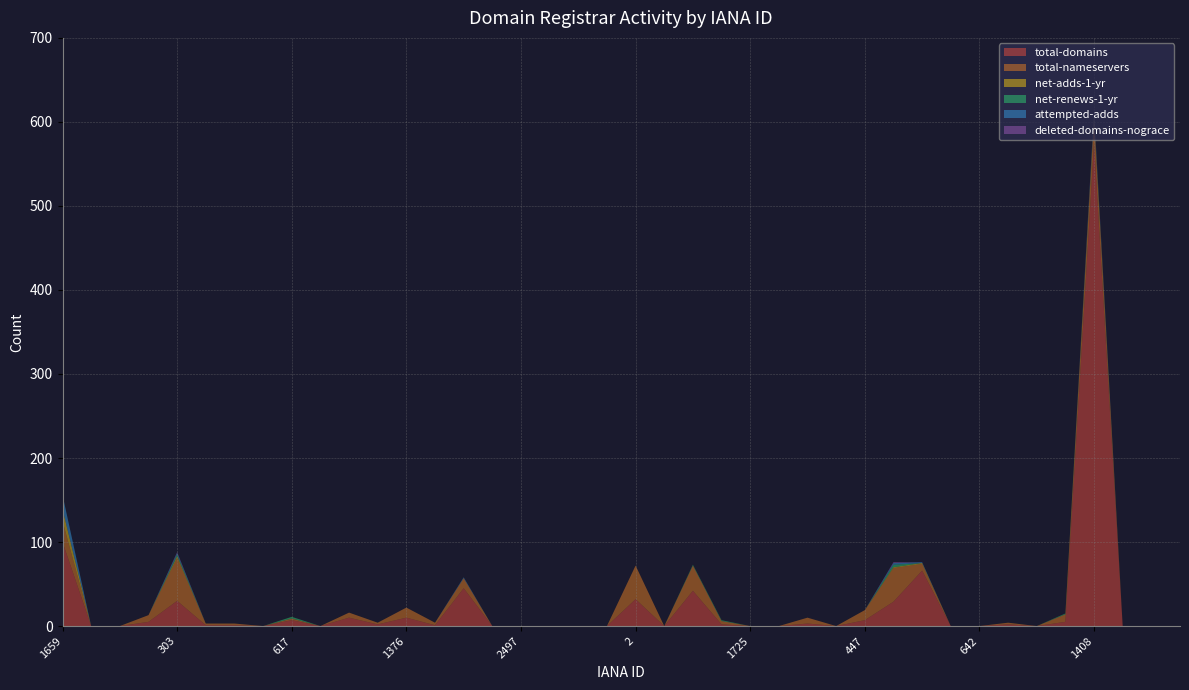

Reading left to right, list all the values displayed in this chart.

total-domains: 1659=100	1723=0	1739=0	1857=5	303=30	444=1	460=1	471=0	617=7	637=0	675=10	1362=2	1376=10	1403=1	1443=45	1454=0	2497=0	2501=0	2917=0	9996=0	2=32	1862=0	1647=42	1666=2	1725=0	1745=0	1860=3	424=0	447=7	463=29	472=66	623=0	642=0	696=2	1366=0	1383=5	1408=575	1446=0	1460=0	2498=0
total-nameservers: 1659=25	1723=0	1739=0	1857=8	303=51	444=2	460=2	471=0	617=2	637=0	675=6	1362=2	1376=12	1403=3	1443=12	1454=0	2497=0	2501=0	2917=0	9996=0	2=40	1862=0	1647=30	1666=4	1725=0	1745=0	1860=7	424=0	447=12	463=40	472=8	623=0	642=0	696=2	1366=0	1383=9	1408=30	1446=0	1460=0	2498=0
net-adds-1-yr: 1659=14	1723=0	1739=0	1857=0	303=2	444=0	460=0	471=0	617=0	637=0	675=0	1362=0	1376=0	1403=0	1443=0	1454=0	2497=0	2501=0	2917=0	9996=0	2=0	1862=0	1647=0	1666=0	1725=0	1745=0	1860=0	424=0	447=0	463=1	472=1	623=0	642=0	696=0	1366=0	1383=0	1408=1	1446=0	1460=0	2498=0
net-renews-1-yr: 1659=0	1723=0	1739=0	1857=0	303=2	444=0	460=0	471=0	617=2	637=0	675=0	1362=0	1376=0	1403=0	1443=0	1454=0	2497=0	2501=0	2917=0	9996=0	2=0	1862=0	1647=1	1666=1	1725=0	1745=0	1860=0	424=0	447=0	463=3	472=0	623=0	642=0	696=0	1366=0	1383=1	1408=3	1446=0	1460=0	2498=0
attempted-adds: 1659=17	1723=0	1739=0	1857=0	303=2	444=0	460=0	471=0	617=0	637=0	675=0	1362=0	1376=0	1403=0	1443=1	1454=0	2497=0	2501=0	2917=0	9996=0	2=0	1862=0	1647=0	1666=0	1725=0	1745=0	1860=0	424=0	447=0	463=2	472=1	623=0	642=0	696=0	1366=0	1383=0	1408=1	1446=0	1460=0	2498=0
deleted-domains-nograce: 1659=0	1723=0	1739=0	1857=0	303=1	444=0	460=0	471=0	617=0	637=0	675=0	1362=0	1376=0	1403=0	1443=0	1454=0	2497=0	2501=0	2917=0	9996=0	2=0	1862=0	1647=0	1666=0	1725=0	1745=0	1860=0	424=0	447=0	463=1	472=0	623=0	642=0	696=0	1366=0	1383=0	1408=3	1446=0	1460=0	2498=0